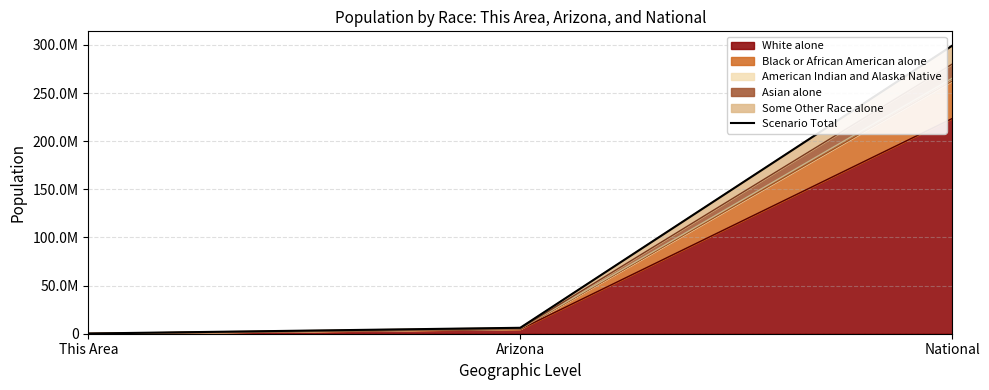

At which label is the value closest to 149706881?

Arizona